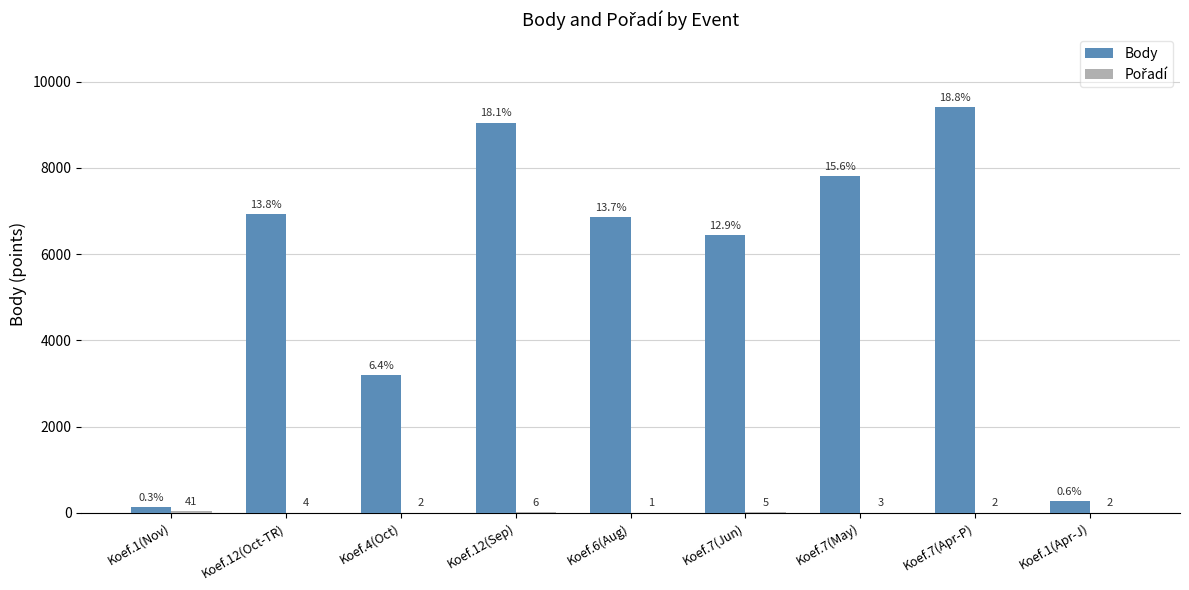

At which category does the chart reach its peak across all series?

Koef.7(Apr-P)